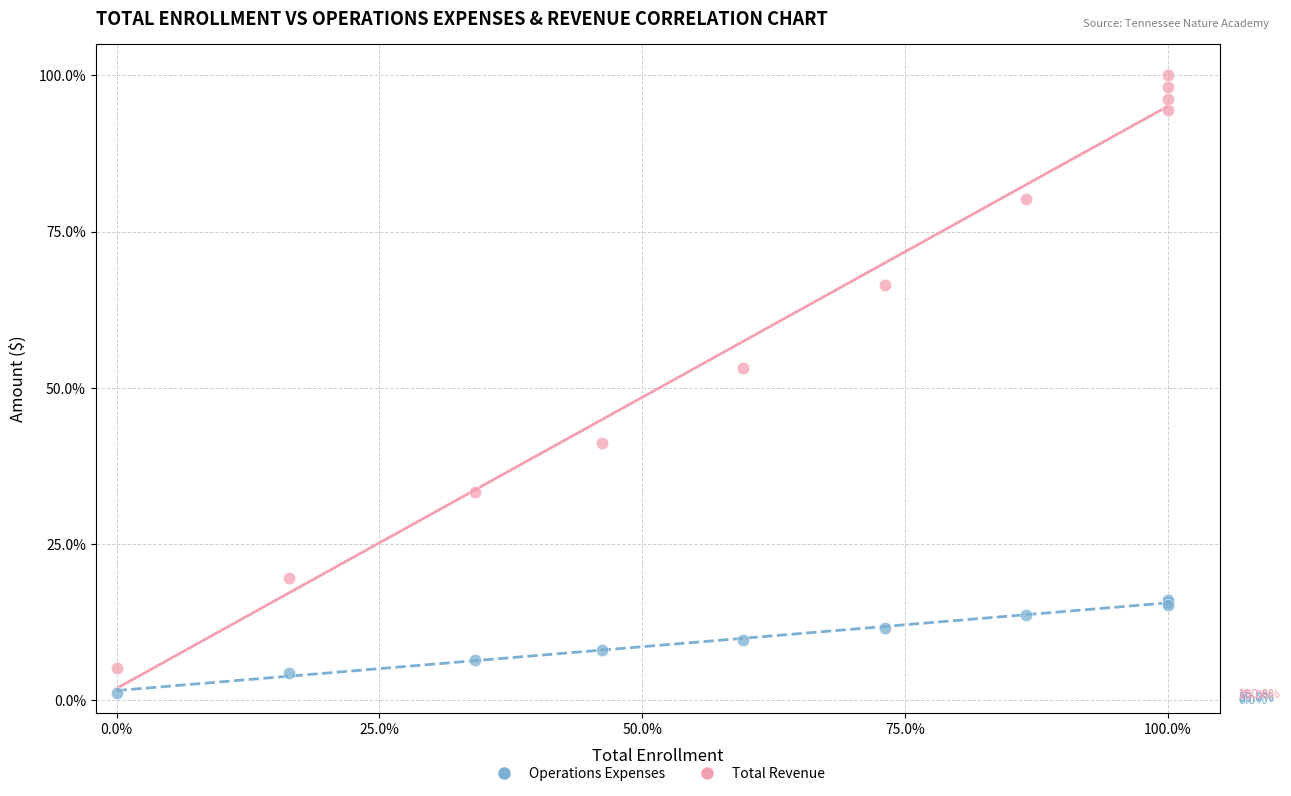

Which series reaches the maximum Y coordinate?

Total Revenue